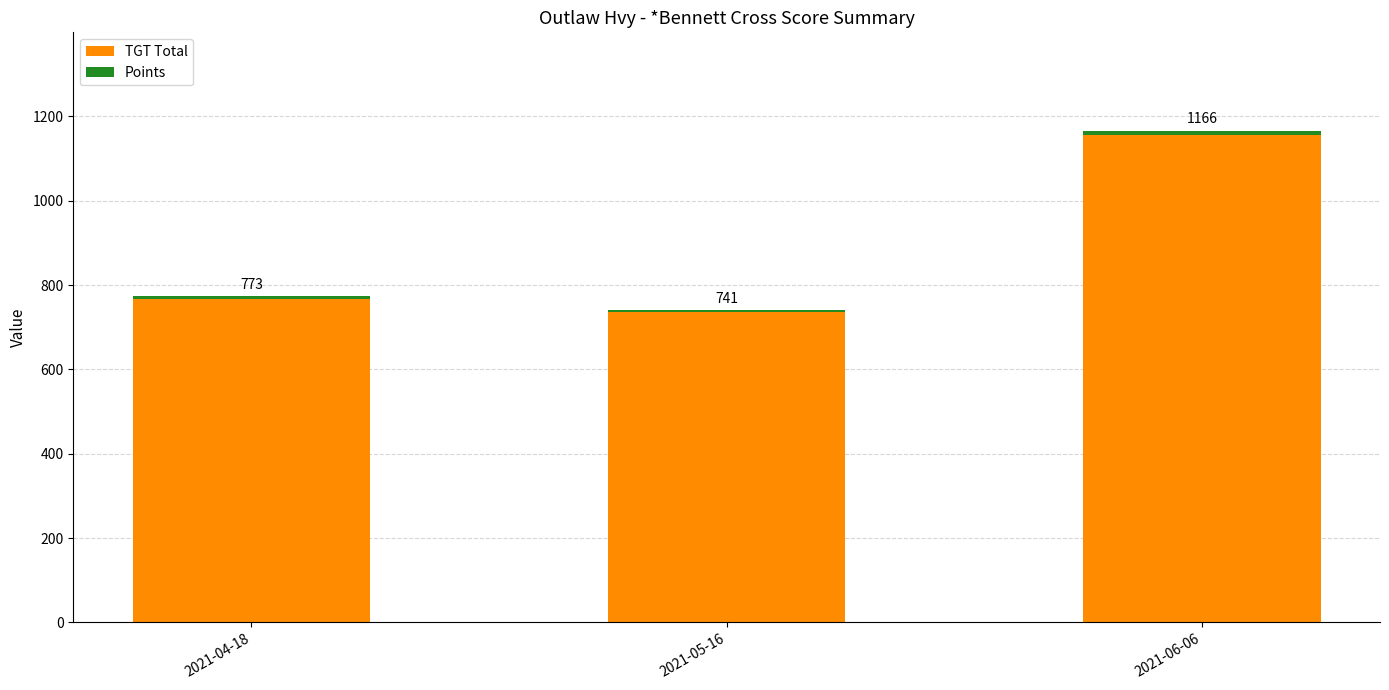

Between 2021-04-18 and 2021-06-06, which series saw the biggest shift?

TGT Total